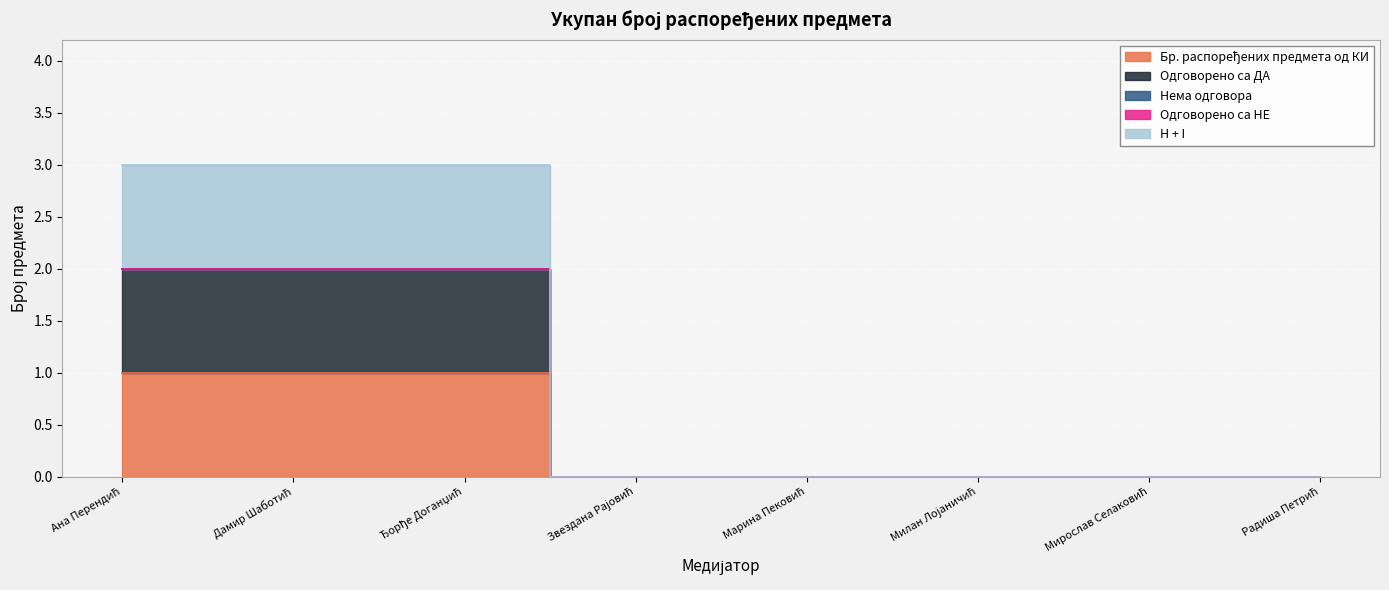

What is the difference between the second highest and second lowest values in the Одговорено са ДА series?

2